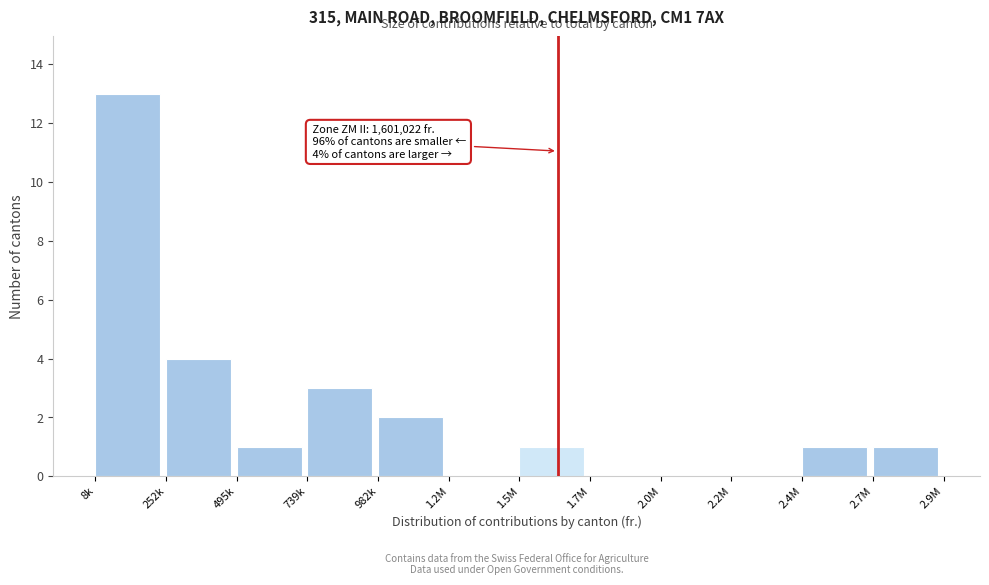

Reading right to left, extract all data points from this chart.

2.7M=1	2.4M=1	2.2M=0	2.0M=0	1.7M=0	1.5M=1	1.2M=0	982k=2	739k=3	495k=1	252k=4	8k=13